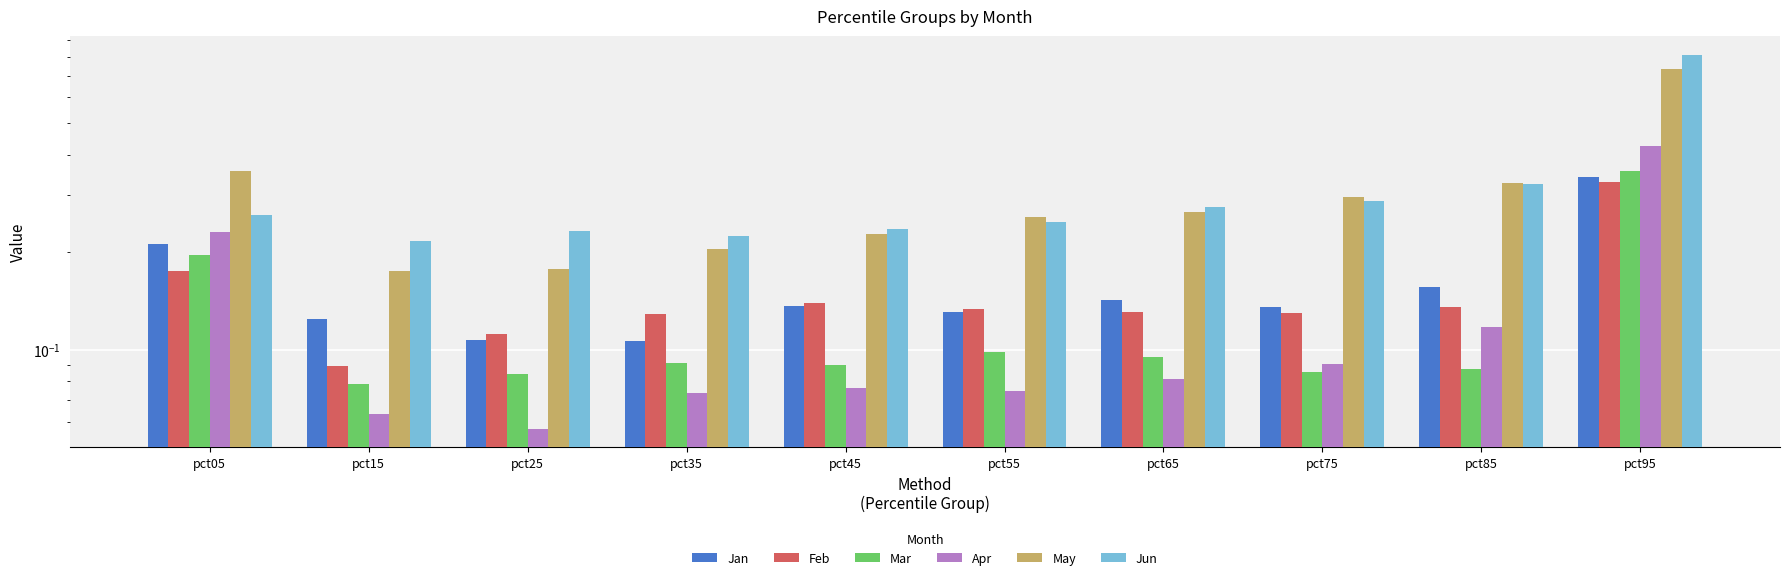

What is the average value of the Jun series?

0.3